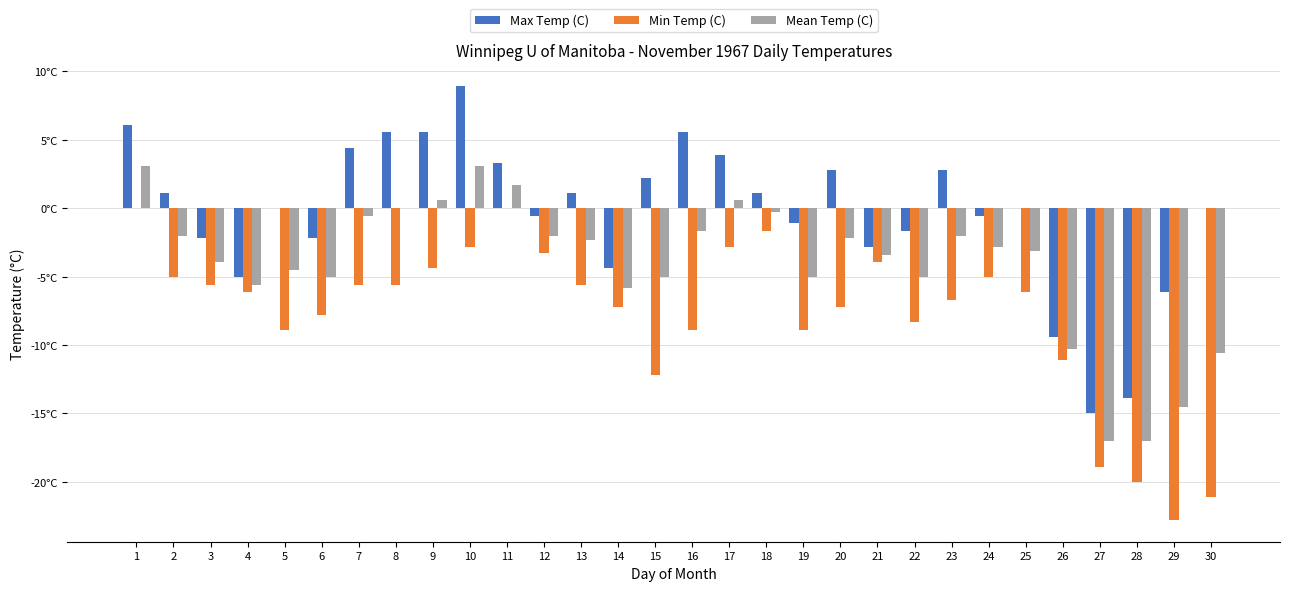

What is the minimum value for Min Temp (C)?

-22.8